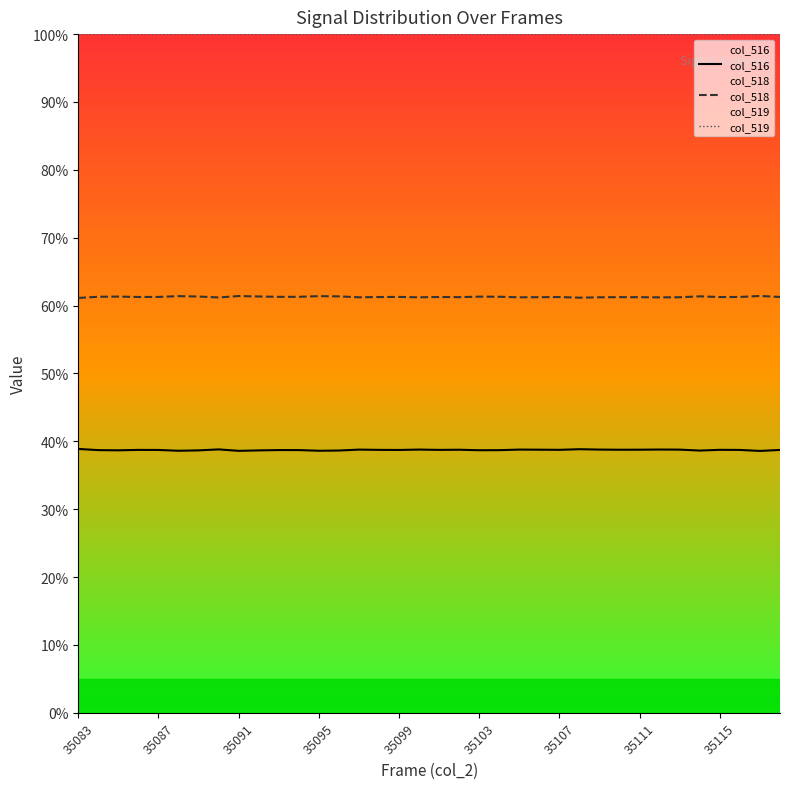

What are all the series names shown in the legend?

col_516, col_518, col_519